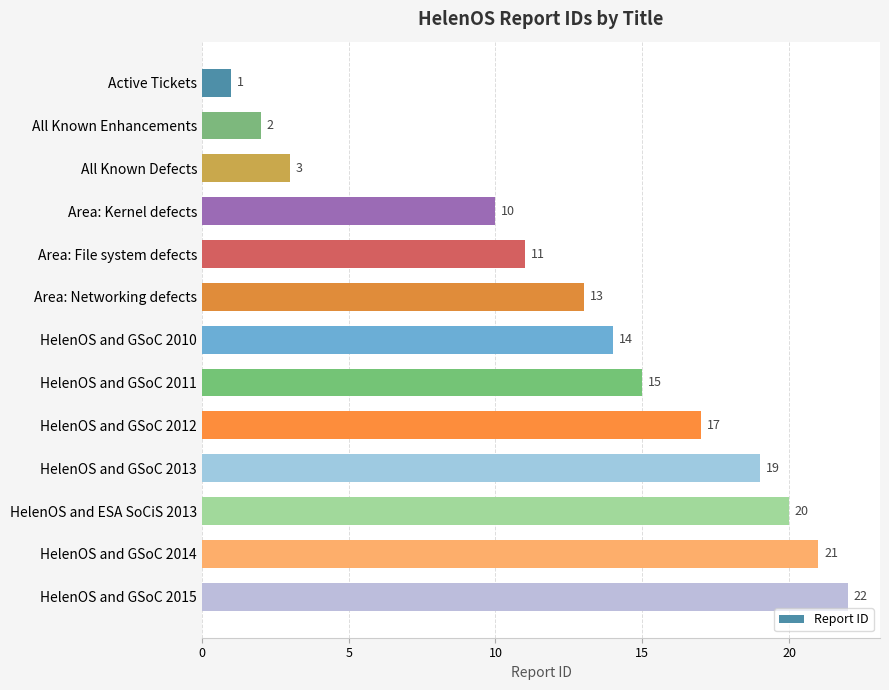

How many distinct data groups are displayed?

1